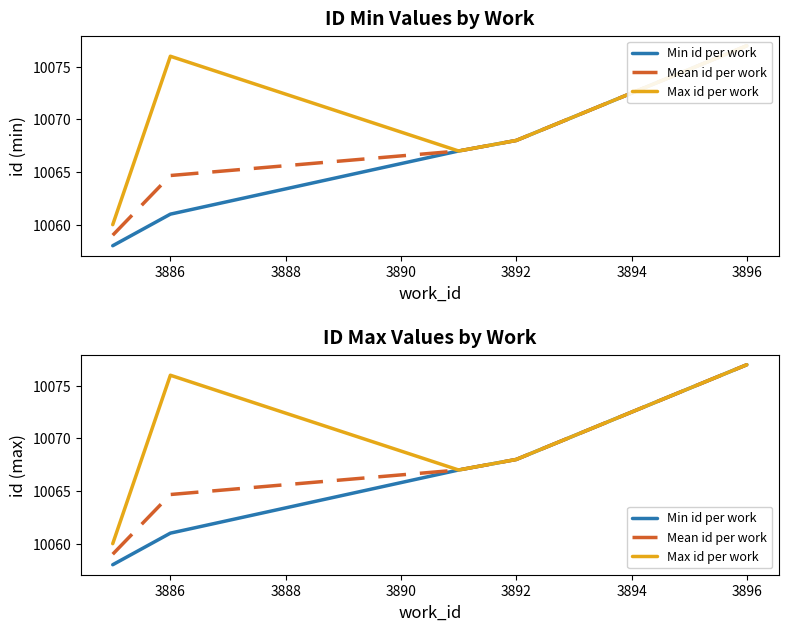

Where does the Max id per work series first go above 10068?

3886